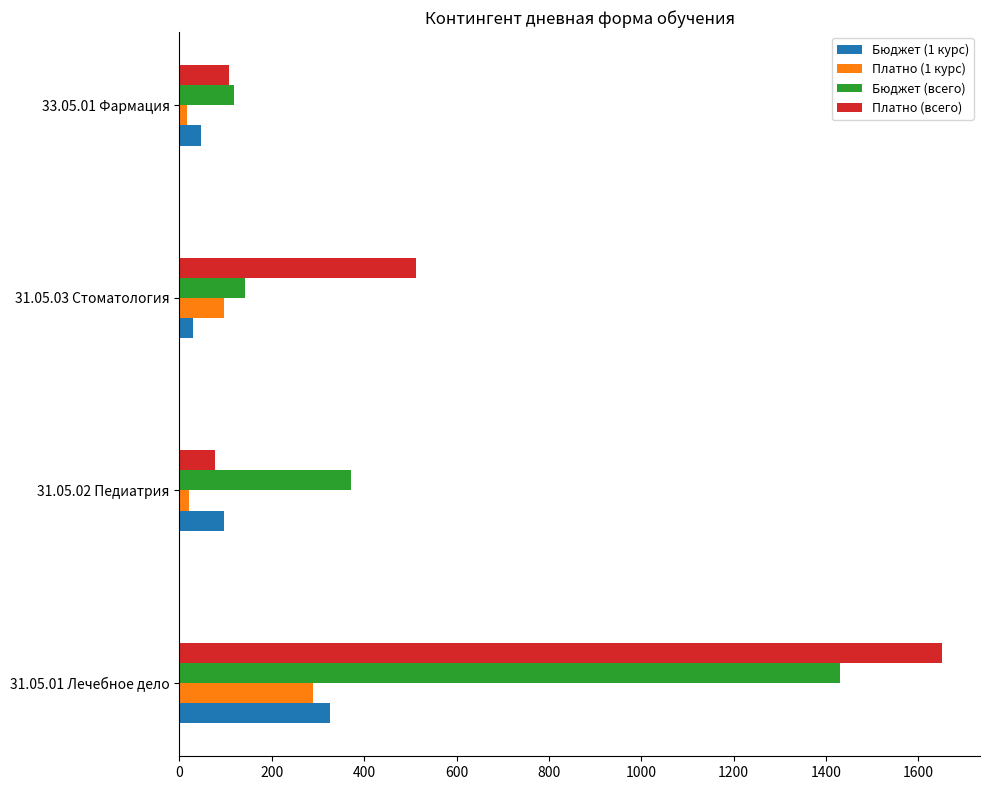

What is the smallest value displayed?

16